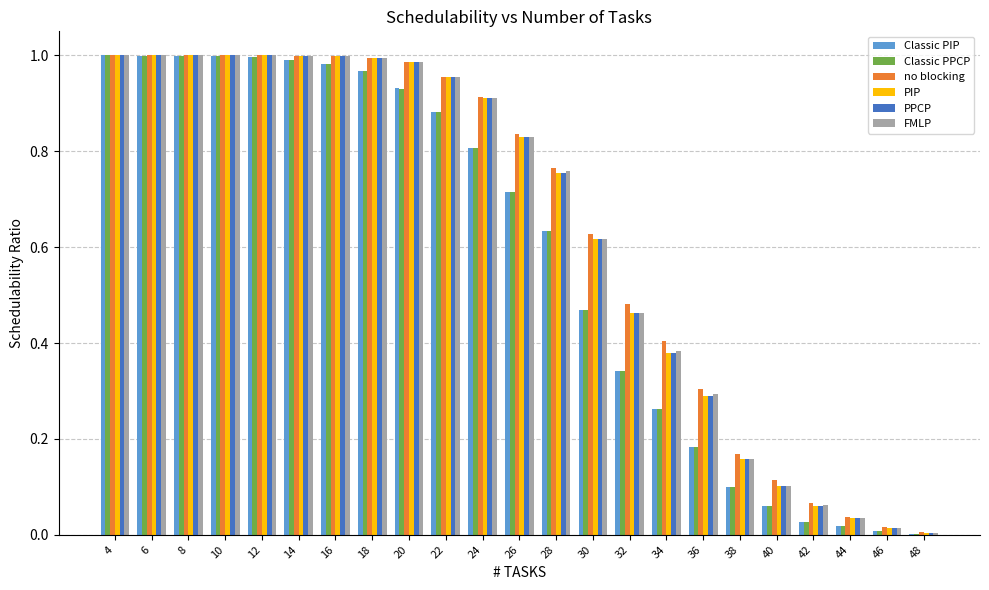

Which series changed the most between 18 and 30?

Classic PPCP